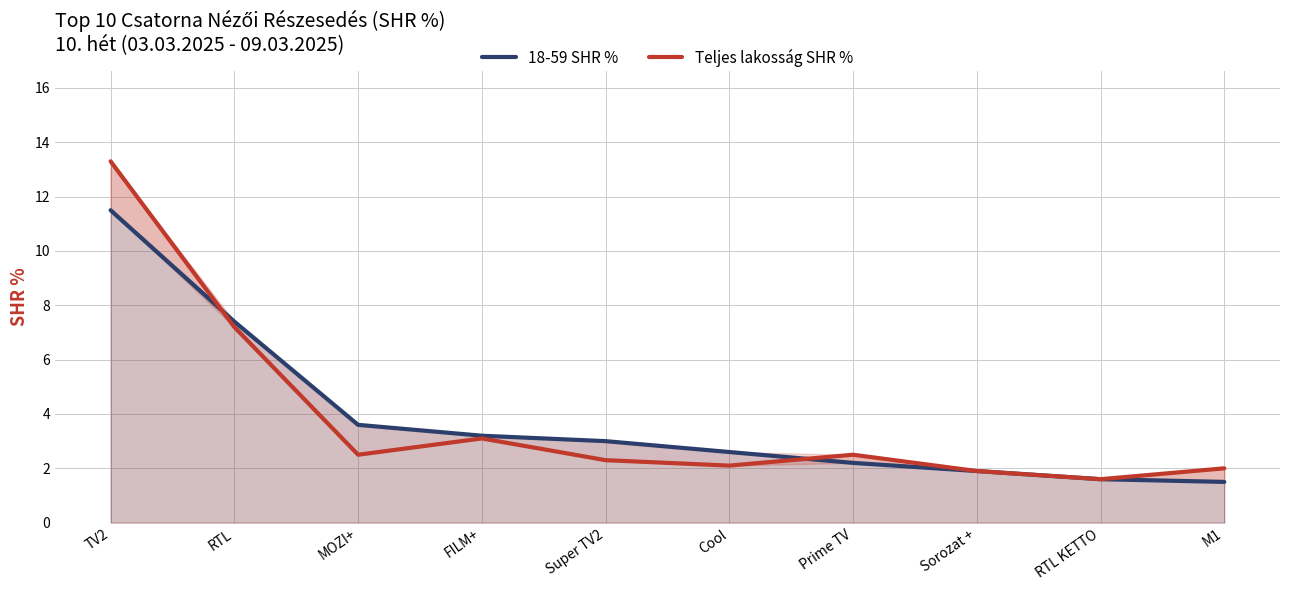

The Teljes lakosság SHR % series shows 4.3 at FILM+. True or false?

False